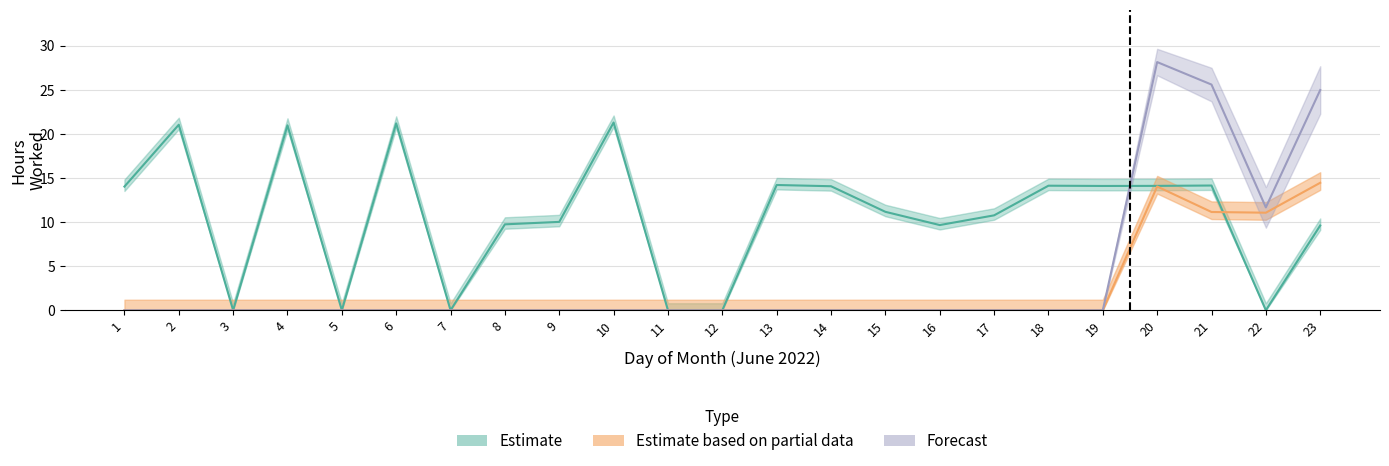

Is the value of Estimate based on partial data at 21 greater than the value of Estimate at 4?

No